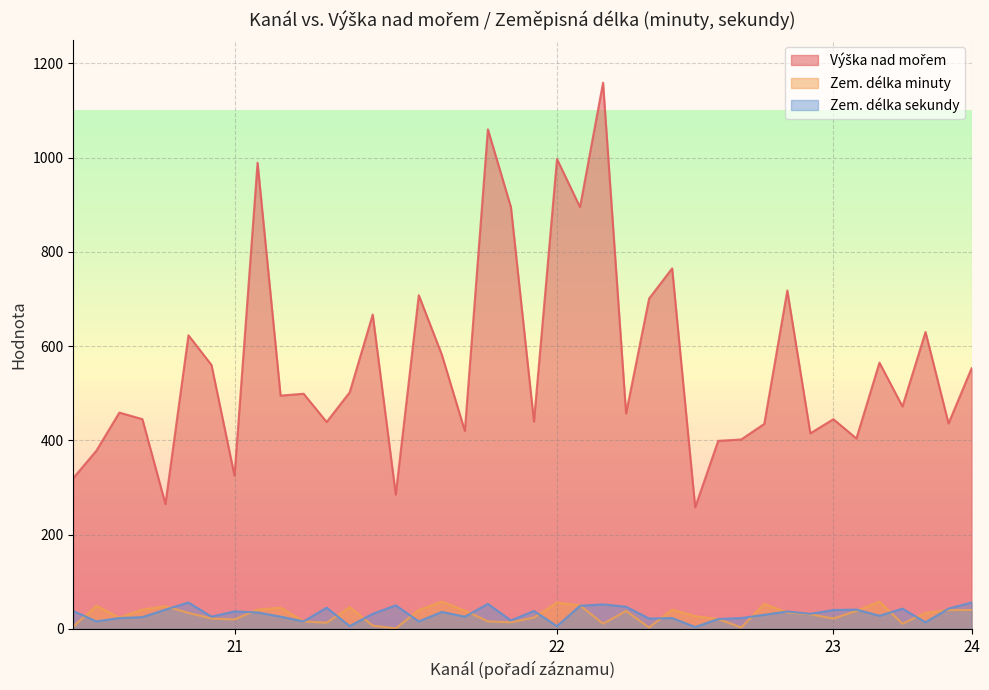

True or false: Zem. délka sekundy has more than 2 interior local peaks.

True